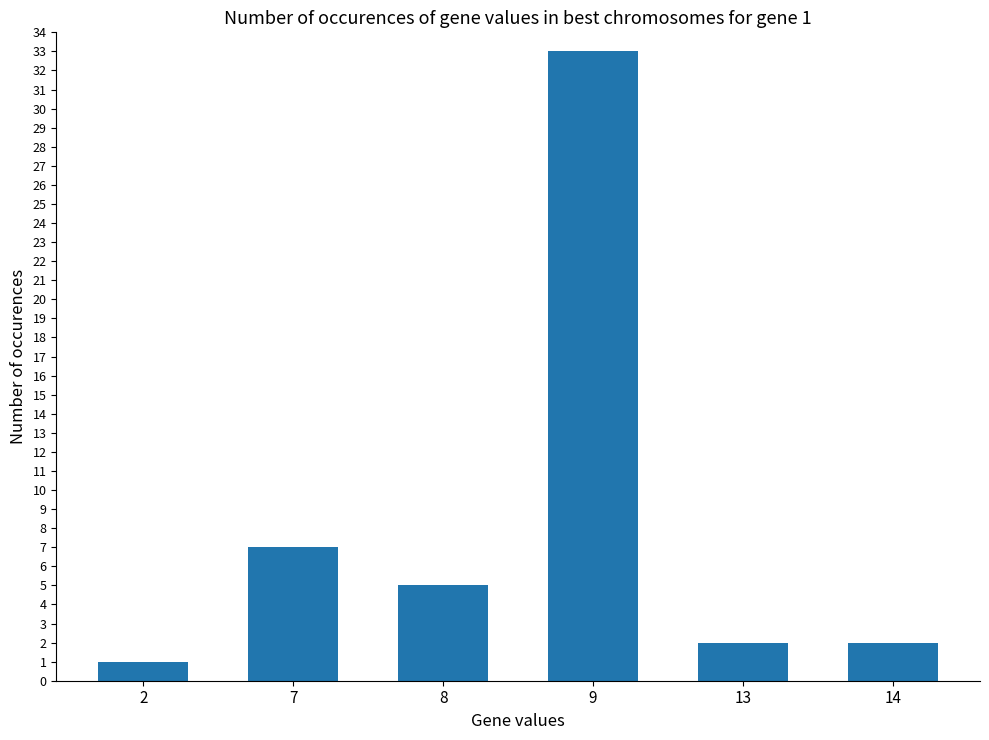

What is the ratio of the value at 2 to the value at 7?

0.1